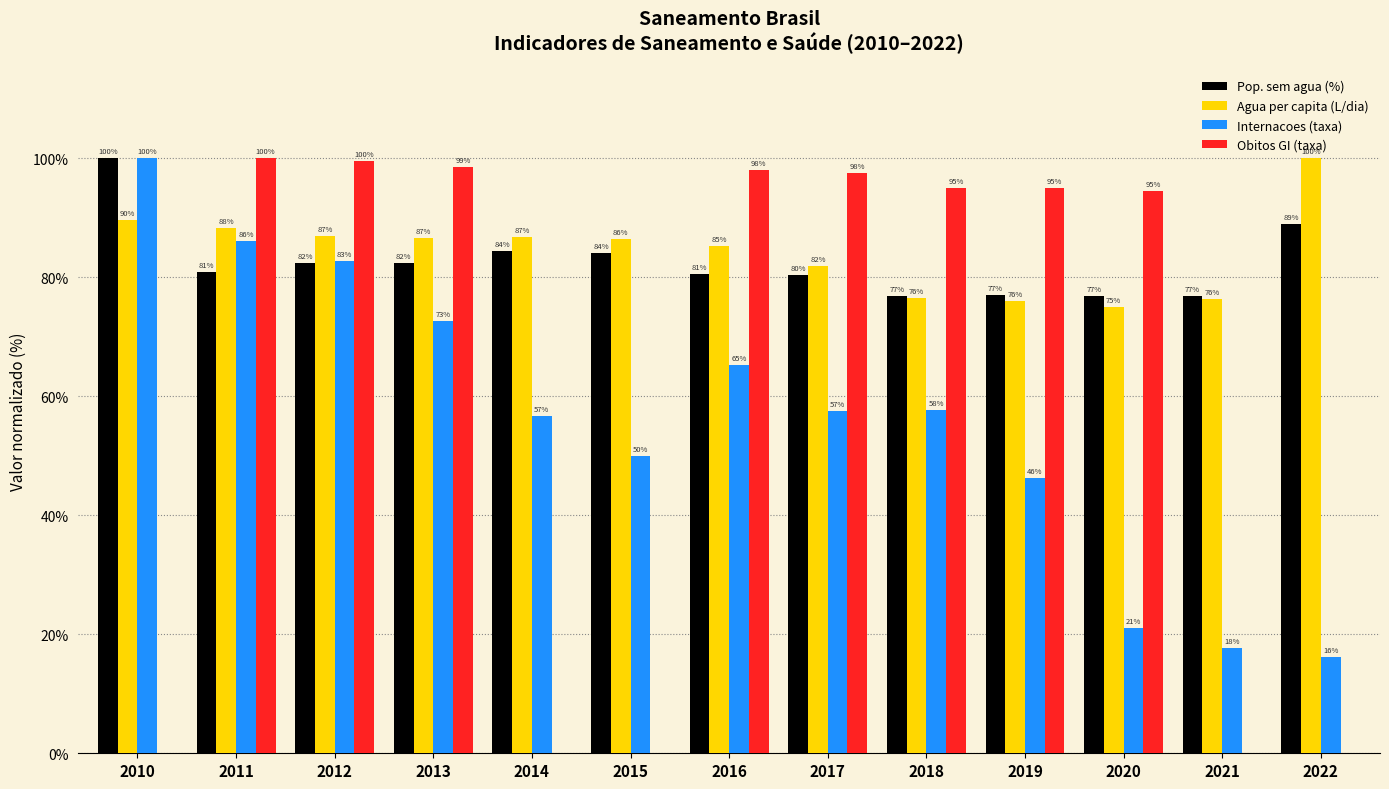

What is the highest value of the Internacoes (taxa) series?

100.0